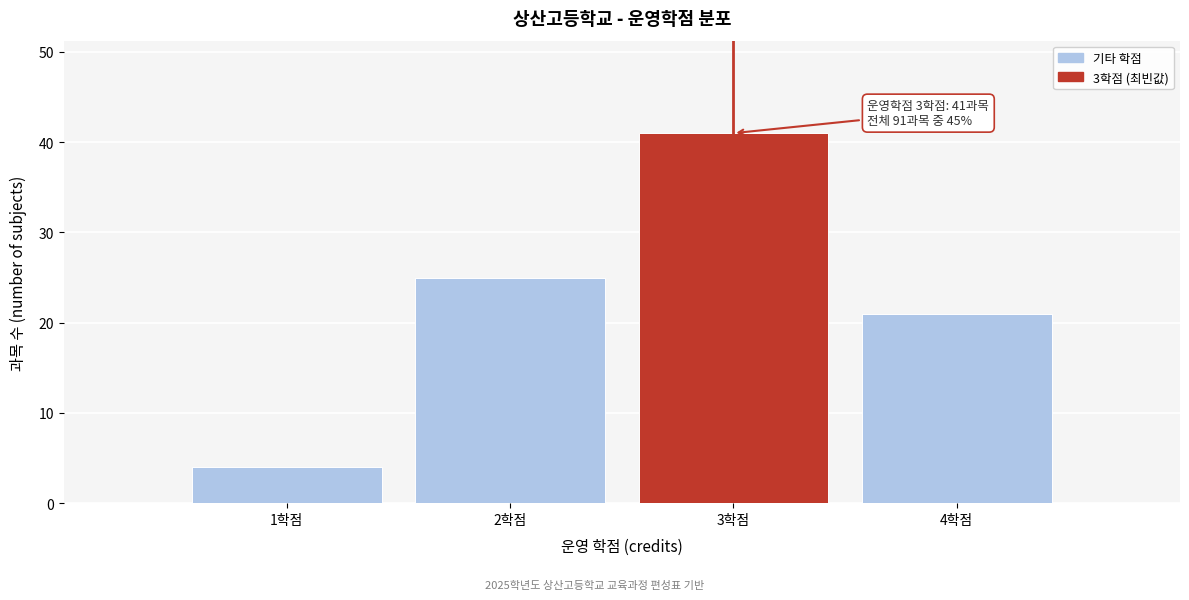

Over which range of the x-axis is the bar tallest?

2.5 to 3.5